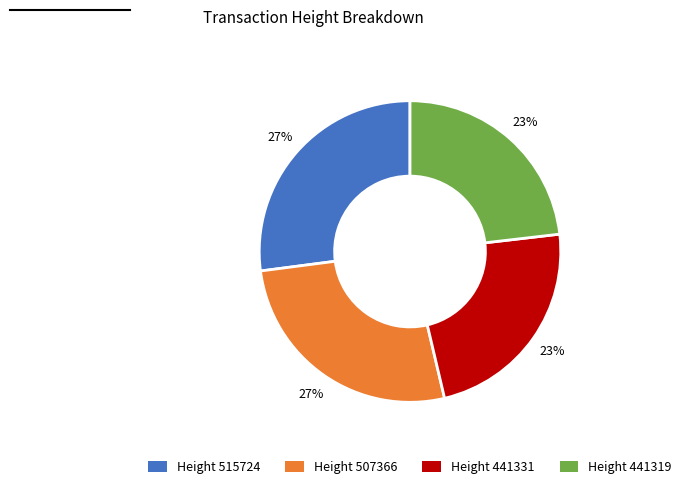

How many segments does this pie chart have?

4